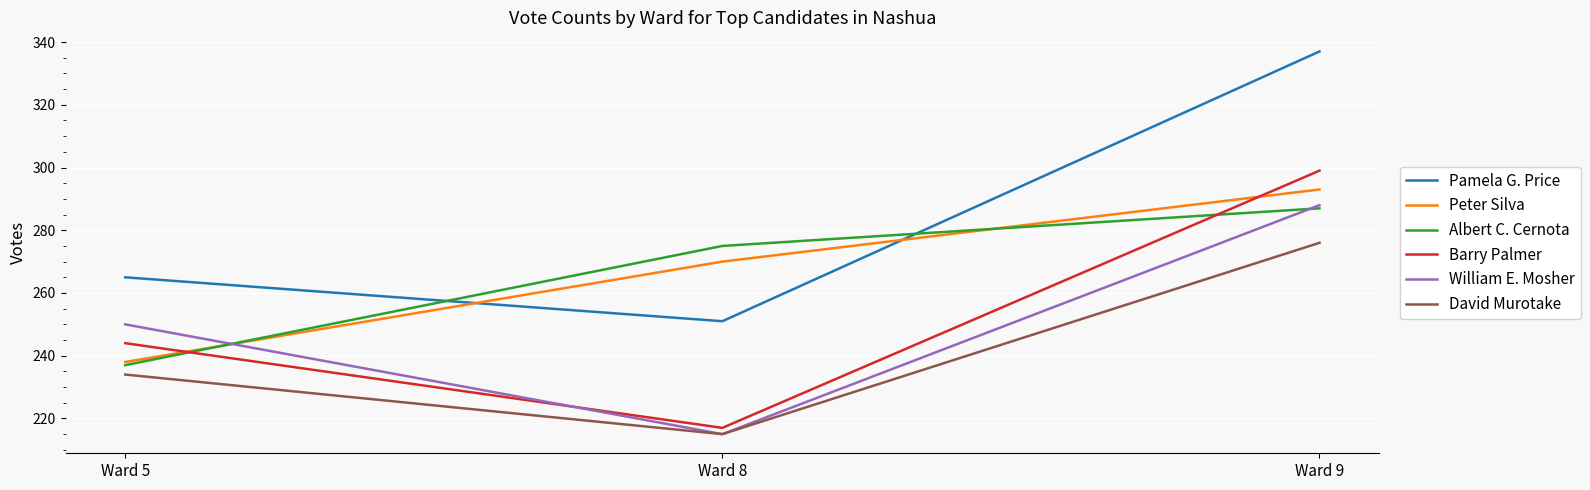

At which category is the sum across all series the highest?

Ward 9